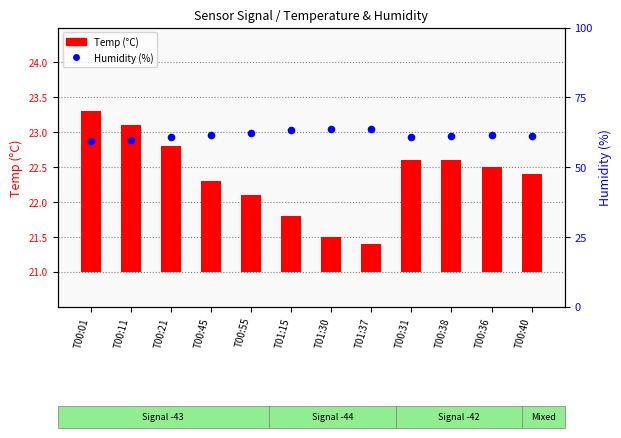

Which series has the largest total across all categories?

Humidity (%)